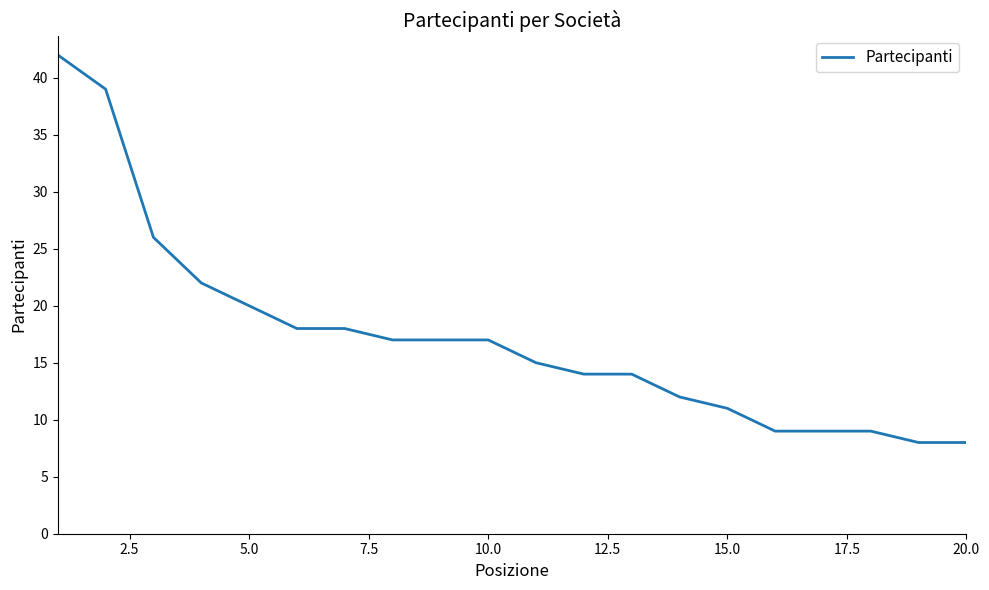

What is the smallest value displayed?

8